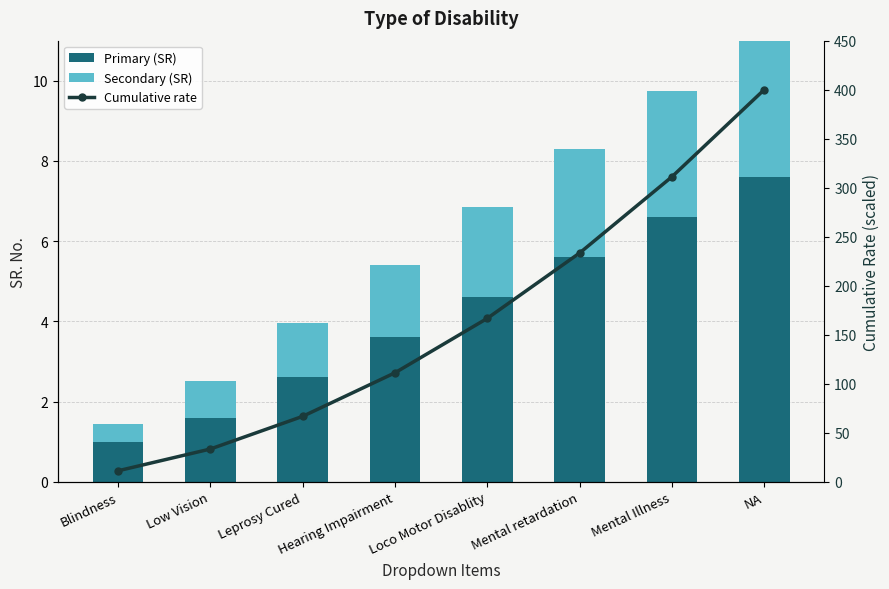

Rank the series by their maximum value, from highest to lowest.

Cumulative rate, Primary (SR), Secondary (SR)